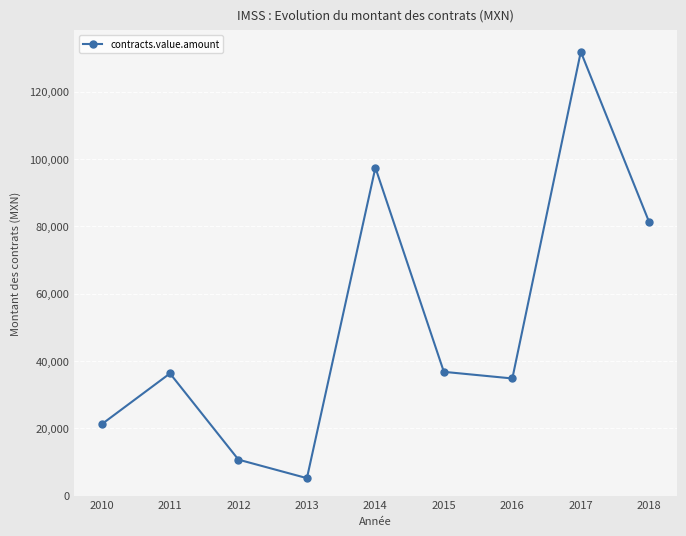

What is the sum of the values at 2011 and 2014?

133739.2